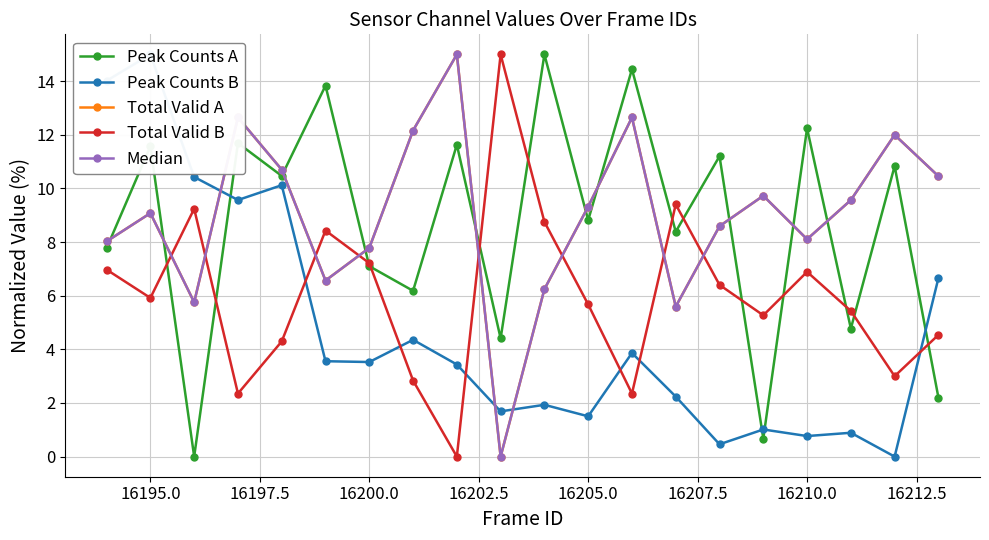

Reading left to right, extract all data points from this chart.

Peak Counts A: 7.8	11.6	0.0	11.7	10.5	13.8	7.1	6.2	11.6	4.4	15.0	8.8	14.4	8.4	11.2	0.7	12.2	4.8	10.8	2.2
Peak Counts B: 14.0	15.0	10.4	9.6	10.1	3.6	3.5	4.4	3.4	1.7	1.9	1.5	3.9	2.2	0.5	1.0	0.8	0.9	0.0	6.7
Total Valid A: 8.0	9.1	5.8	12.6	10.7	6.6	7.8	12.2	15.0	0.0	6.2	9.3	12.6	5.6	8.6	9.7	8.1	9.6	12.0	10.5
Total Valid B: 7.0	5.9	9.2	2.4	4.3	8.4	7.2	2.8	0.0	15.0	8.8	5.7	2.4	9.4	6.4	5.3	6.9	5.4	3.0	4.5
Median: 8.0	9.1	5.8	12.6	10.7	6.6	7.8	12.2	15.0	0.0	6.2	9.3	12.6	5.6	8.6	9.7	8.1	9.6	12.0	10.5